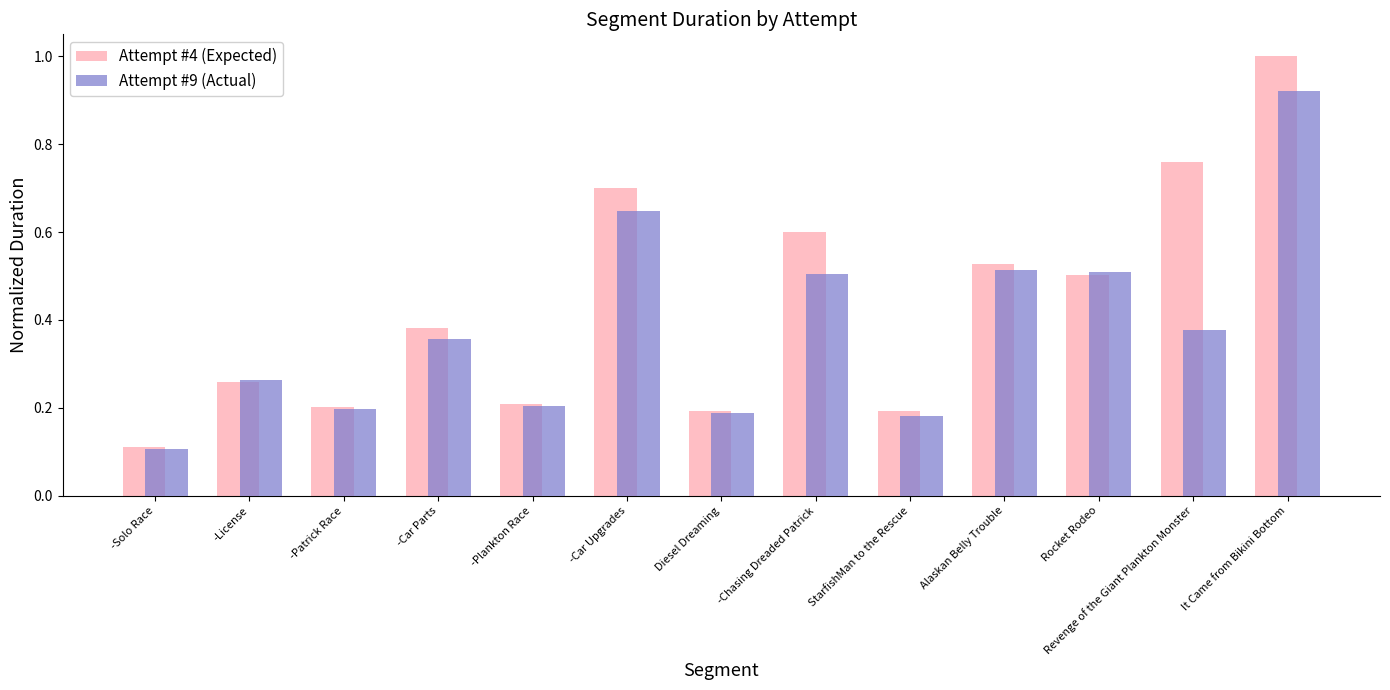

List the series in order of their overall mean, lowest first.

Attempt #9 (Actual), Attempt #4 (Expected)